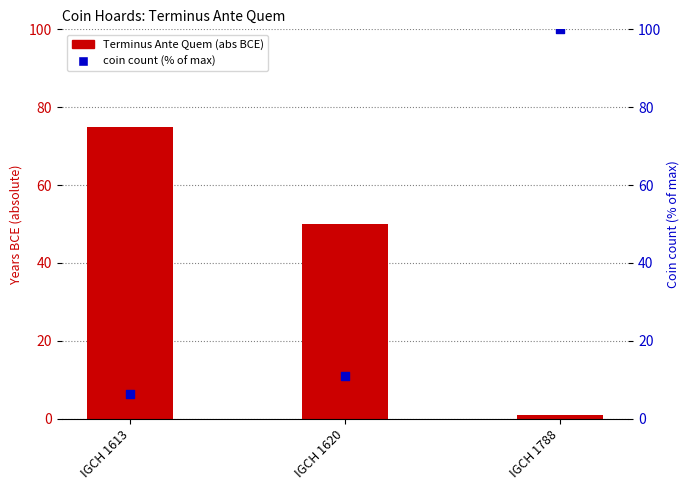

Which series has the largest total across all categories?

Terminus Ante Quem (abs BCE)